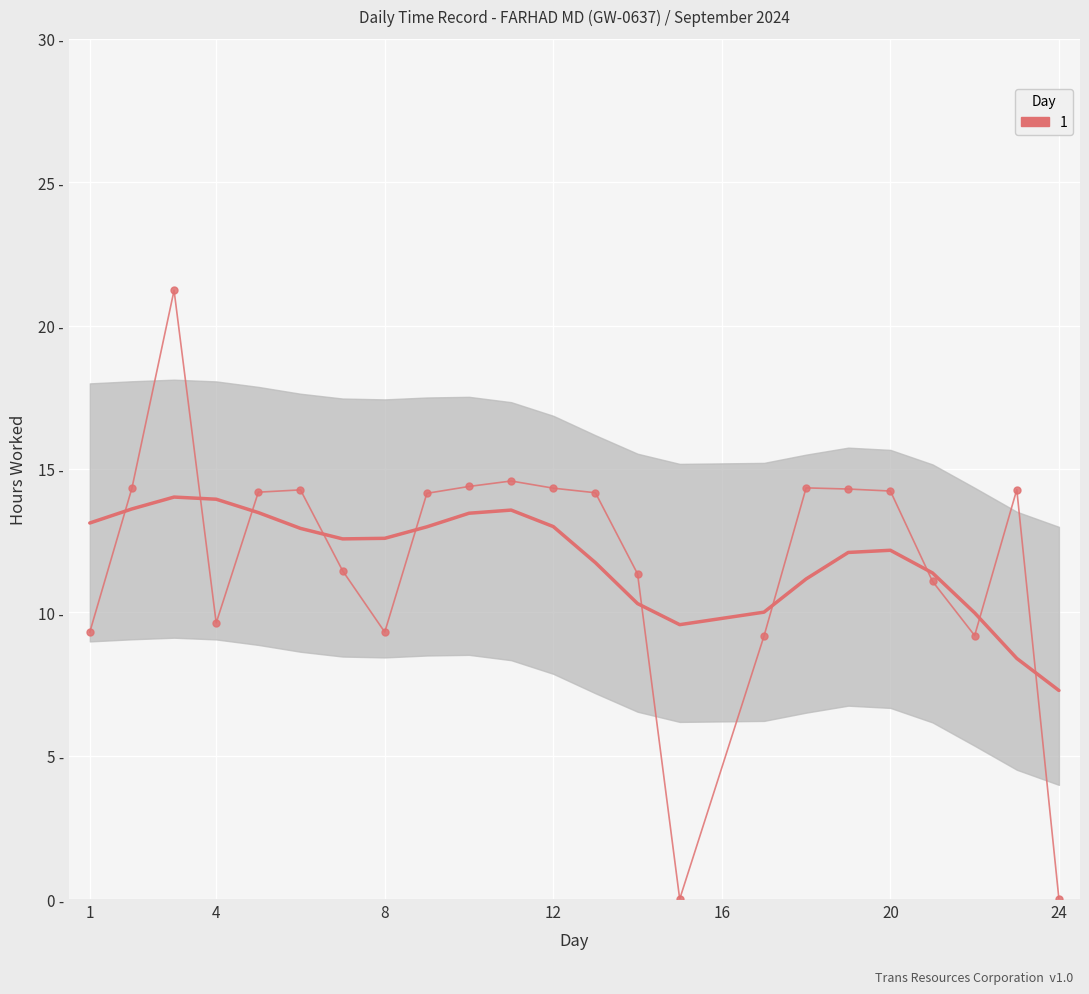

What is the smallest value displayed?

7.3